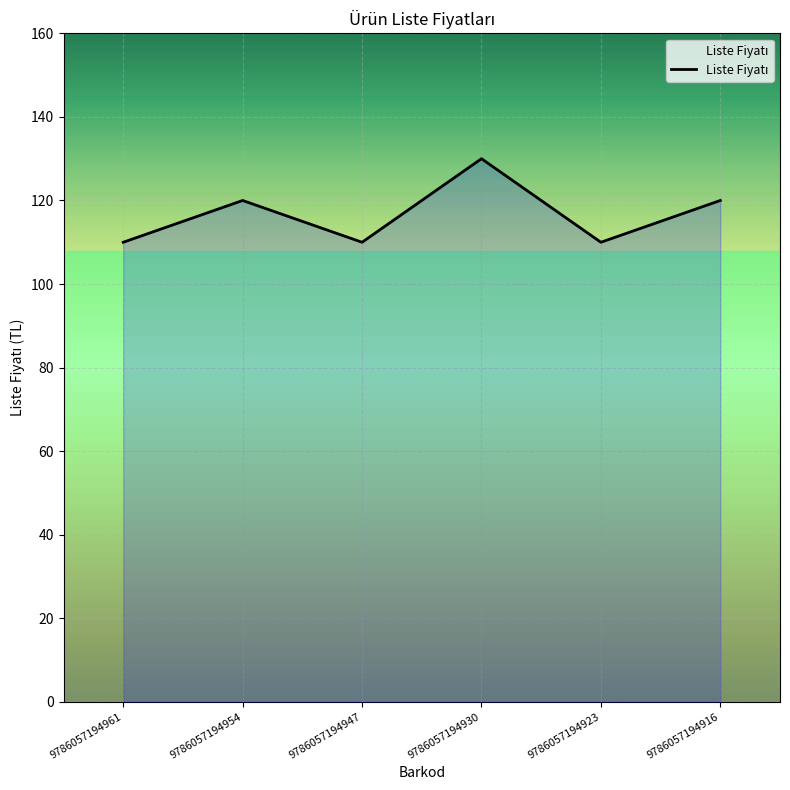

The value at 9786057194930 is 130. True or false?

True